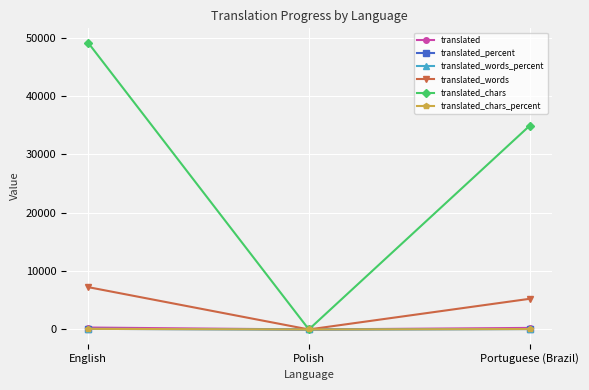

How many lines are shown in the chart?

6